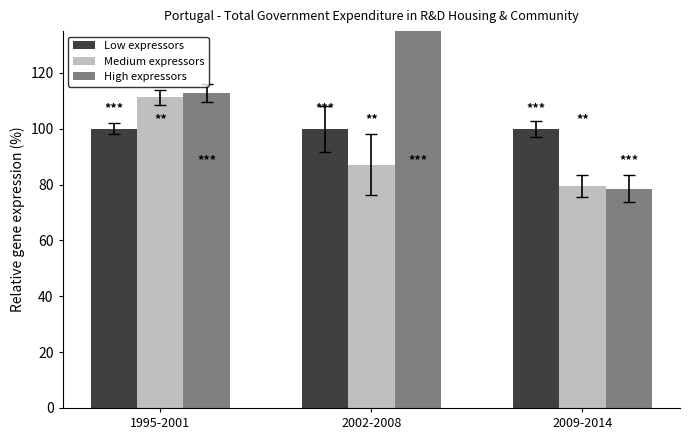

What is the minimum value for High expressors?

78.5